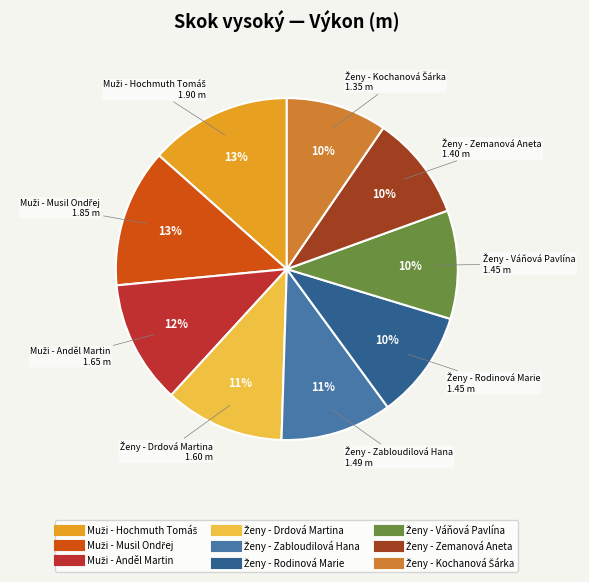

Is there any slice that represents more than half of the pie?

No